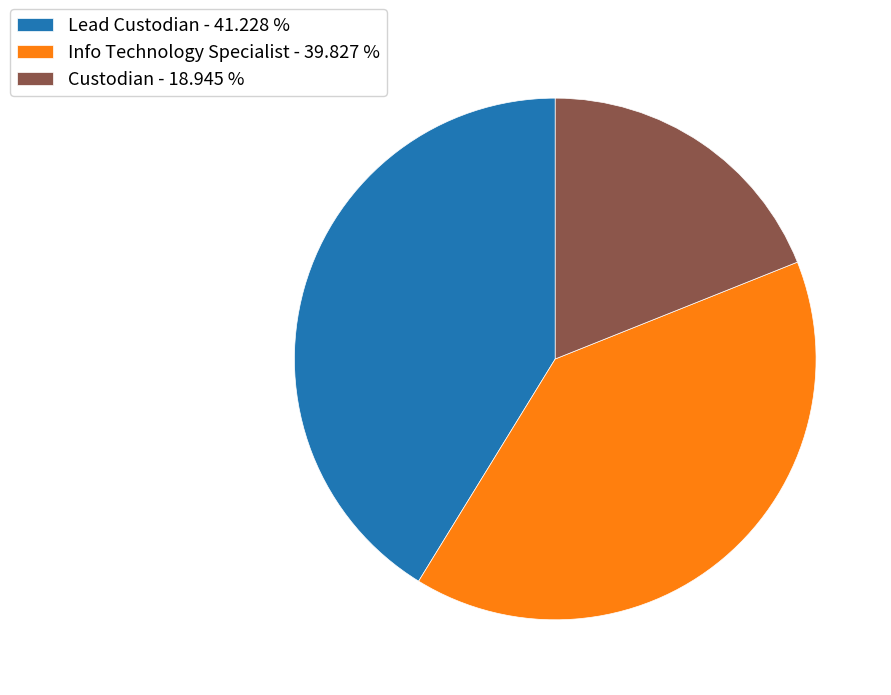

Does Custodian account for over 50% of the chart?

No